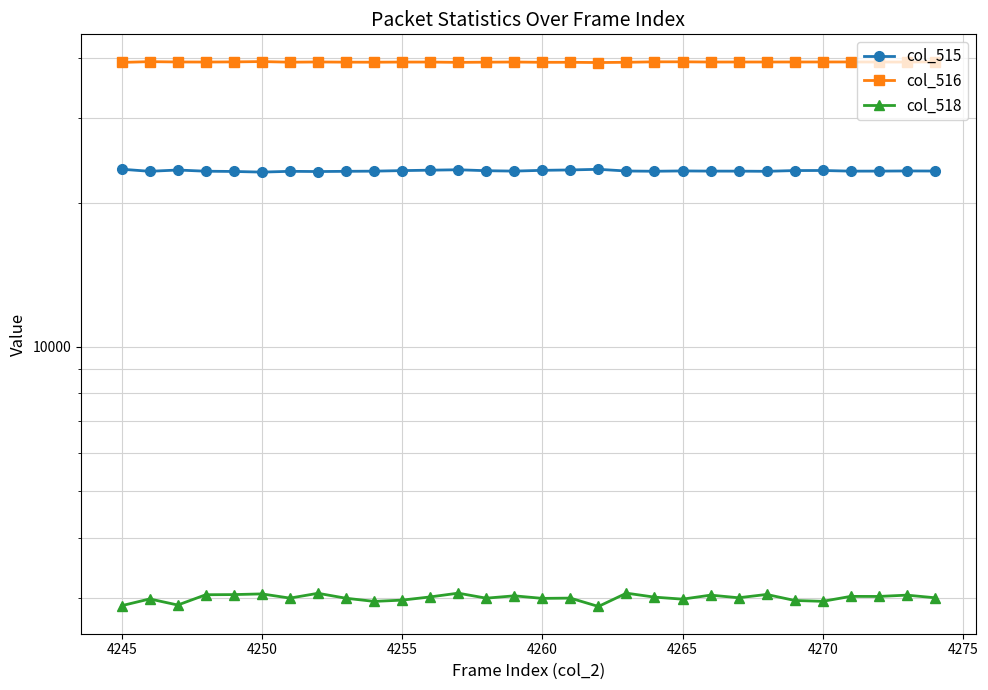

What is the lowest value of the col_515 series?

23143